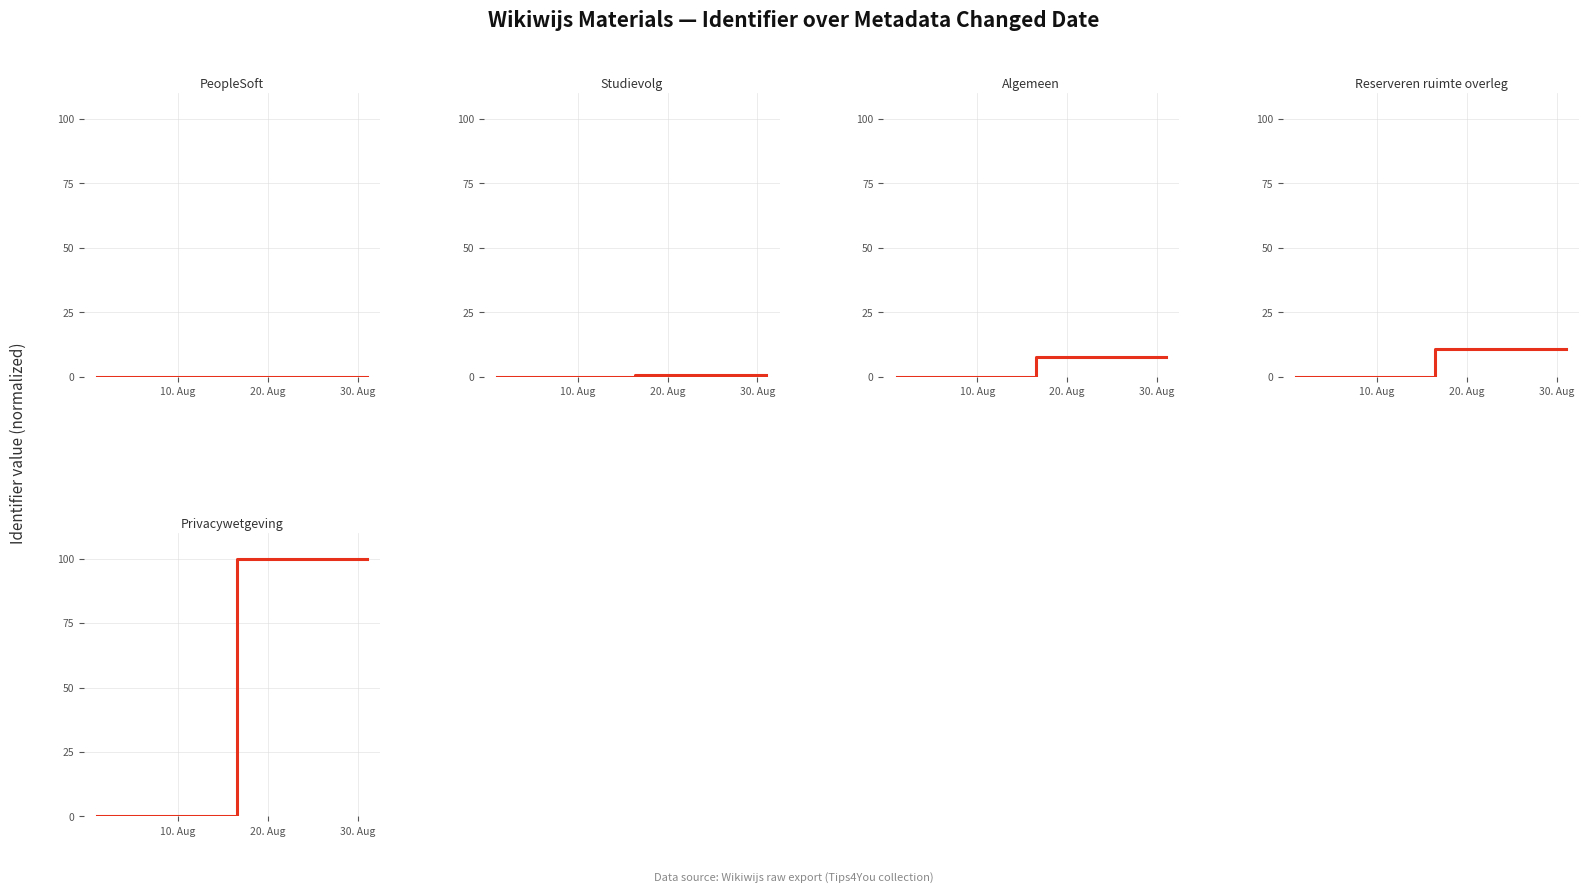

Which series has the largest range (max minus min)?

Privacywetgeving